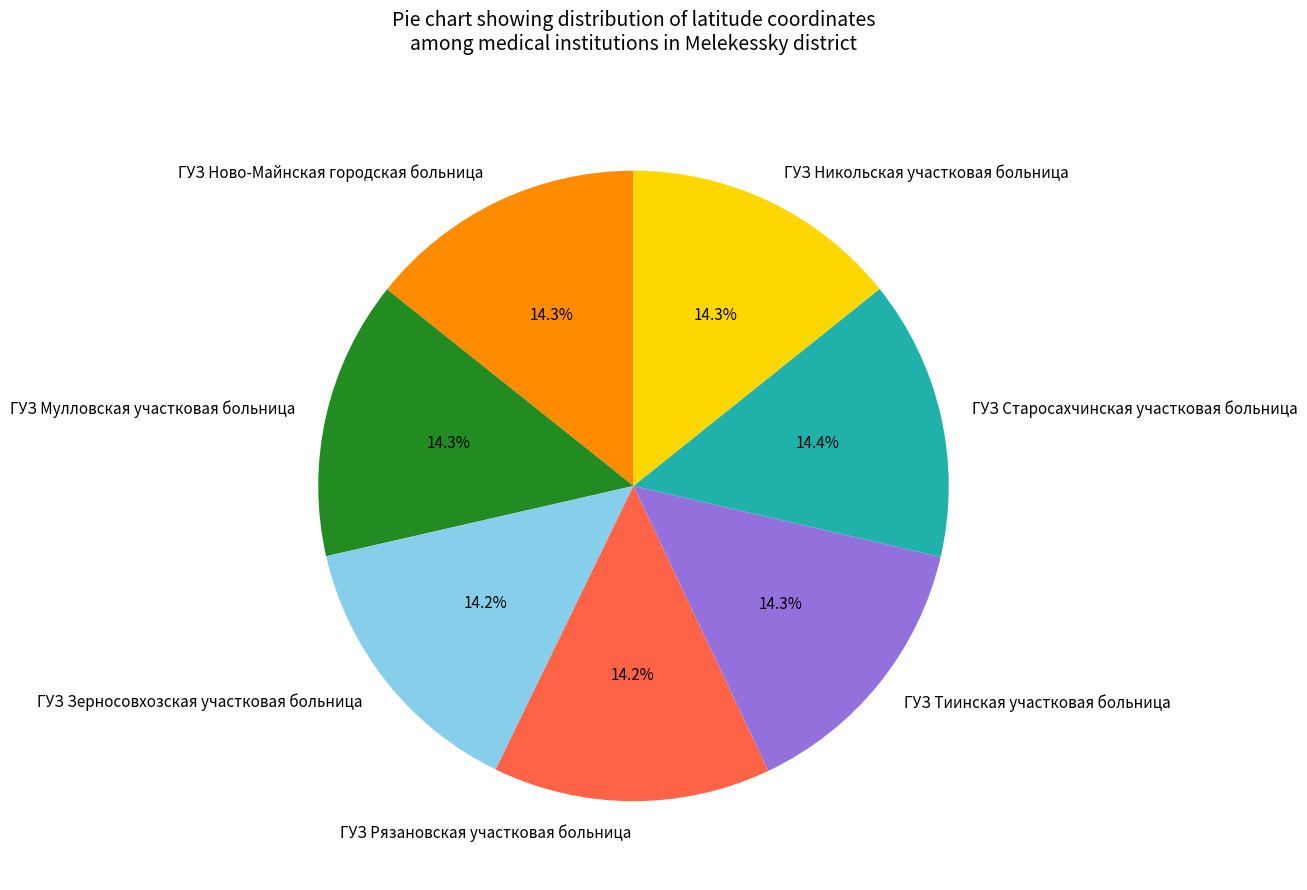

What percentage is the ГУЗ Ново-Майнская городская больница slice, to the nearest percent?

14%